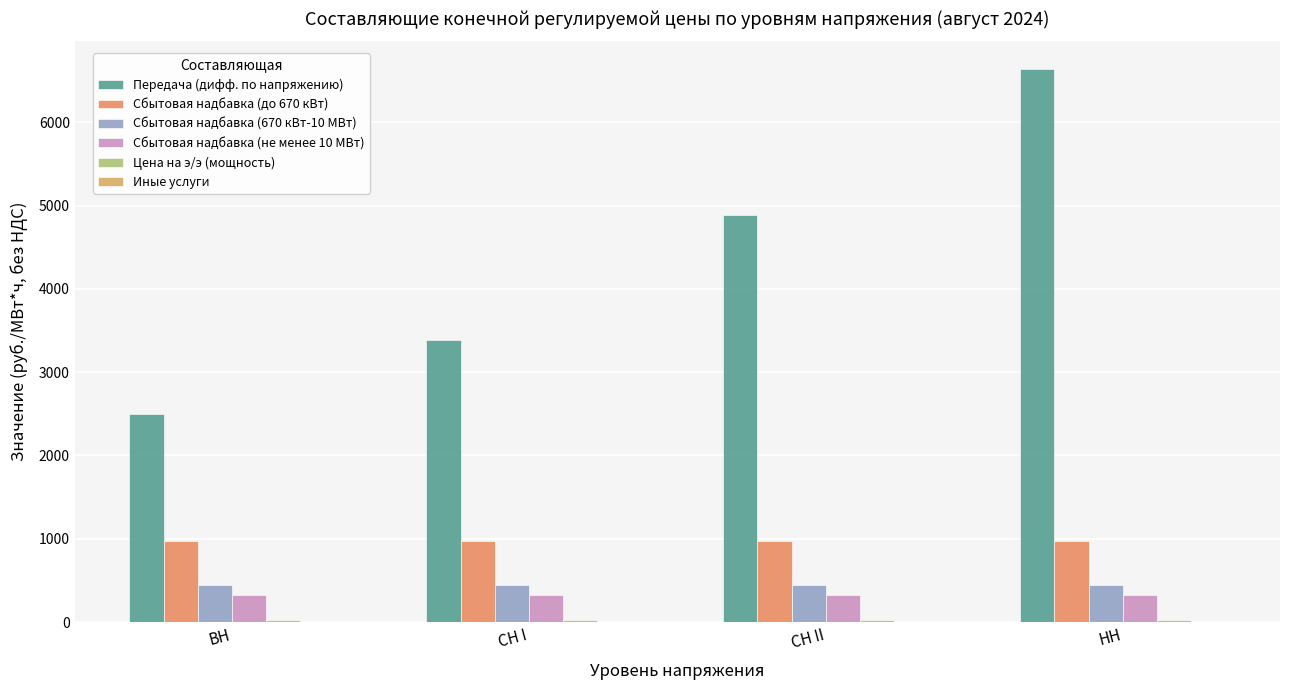

How many data points does each series have?

4